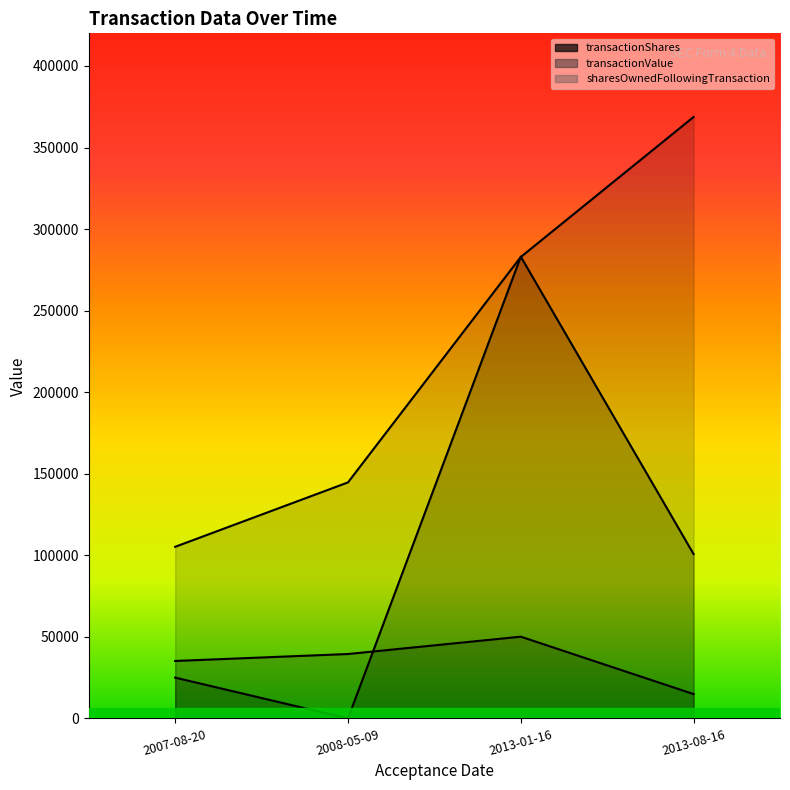

Which series has the largest range (max minus min)?

transactionValue